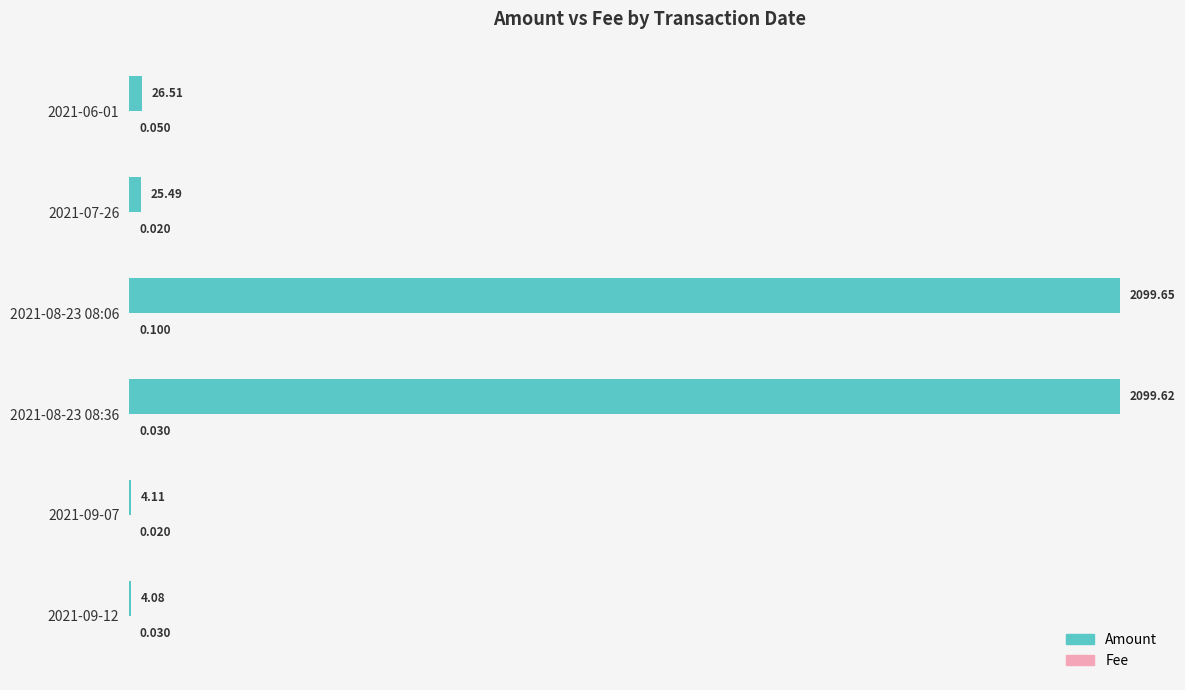

Which series has the largest total across all categories?

Amount